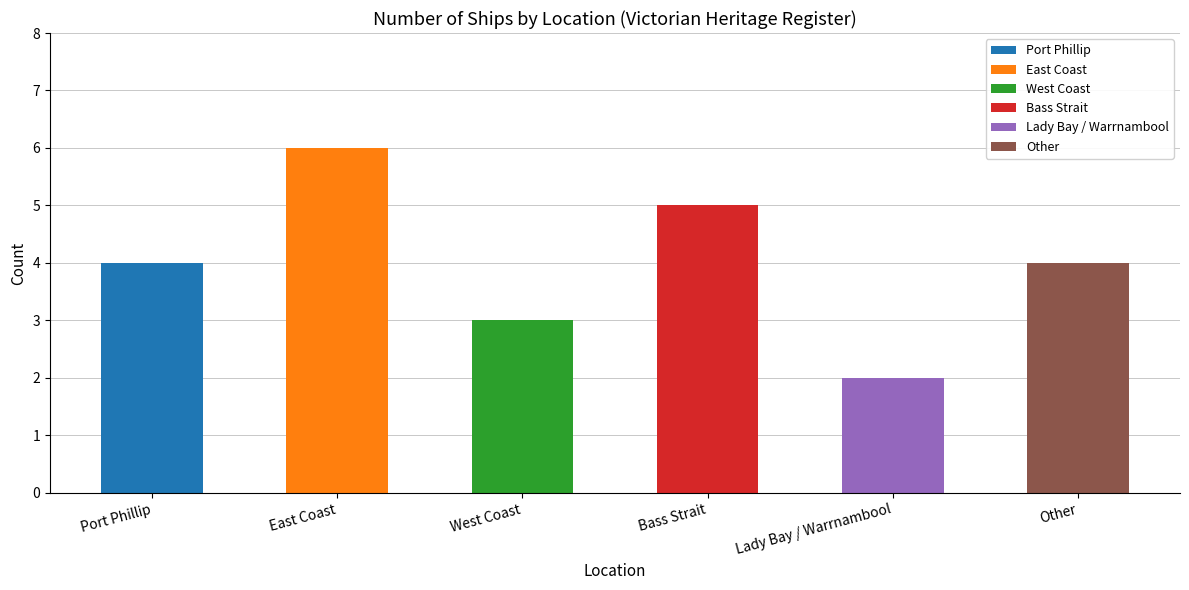

How many values exceed 4?

2